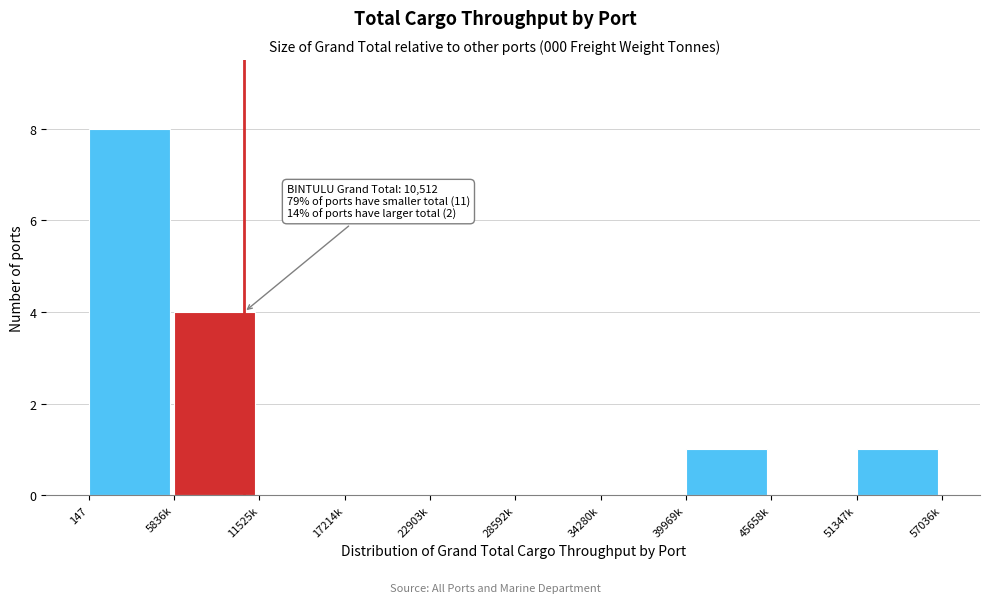

Reading left to right, extract all data points from this chart.

147=8	5836k=4	11525k=0	17214k=0	22903k=0	28592k=0	34280k=0	39969k=1	45658k=0	51347k=1